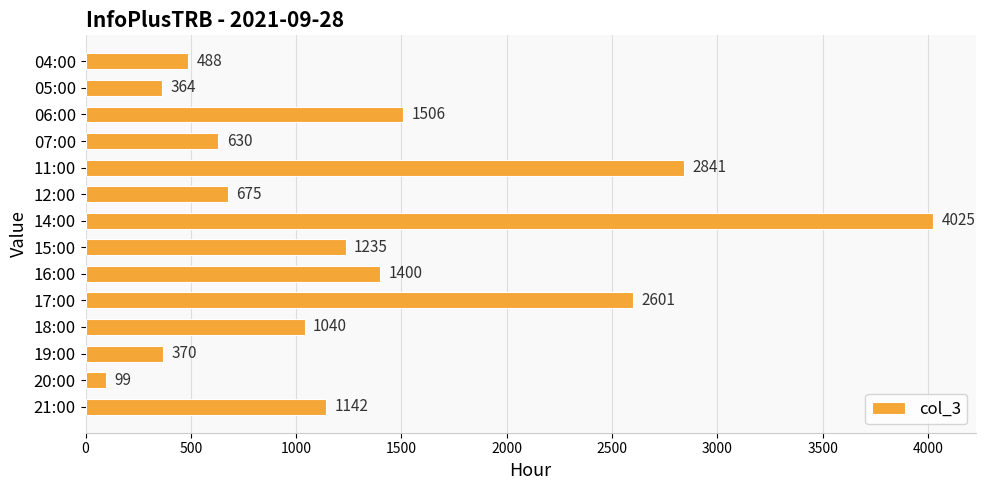

Rank the categories by value from highest to lowest.

14:00, 11:00, 17:00, 06:00, 16:00, 15:00, 21:00, 18:00, 12:00, 07:00, 04:00, 19:00, 05:00, 20:00